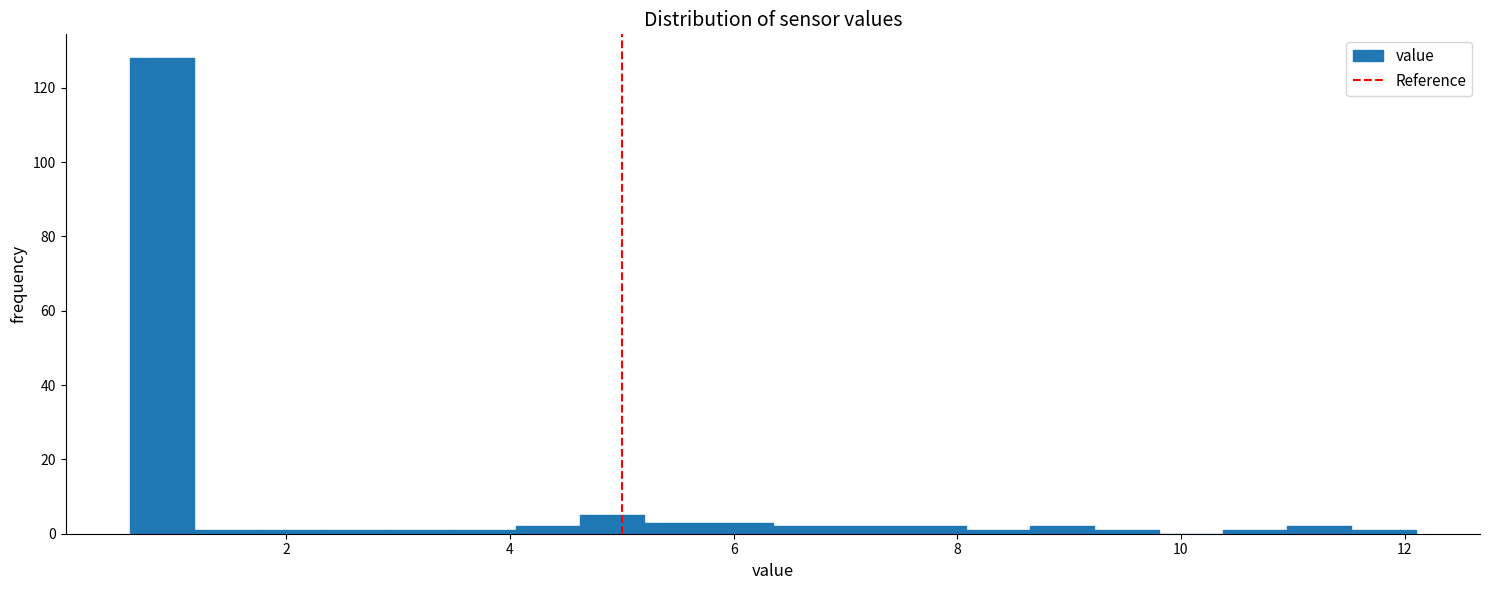

Read against the x-axis, roughly where is the centre of the tallest bar?

0.8